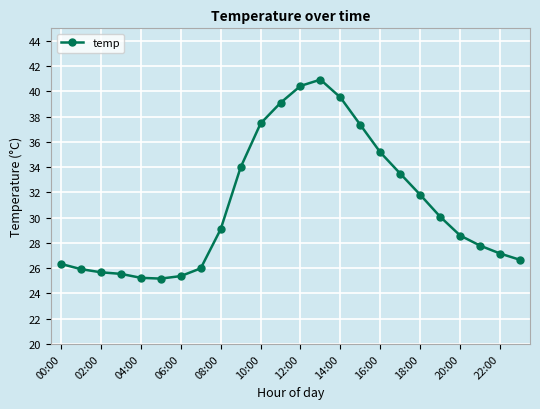

What is the value of the 9th point from the left?

29.1